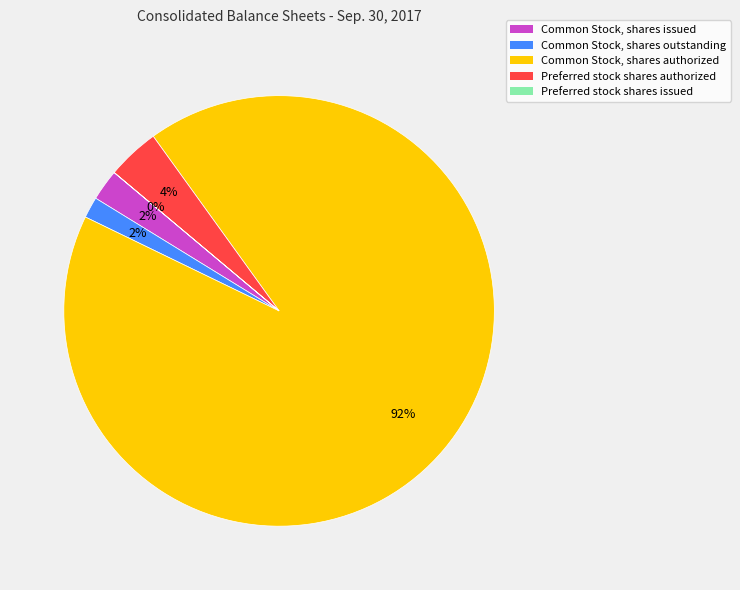

Is Common Stock, shares authorized the majority of the pie?

Yes